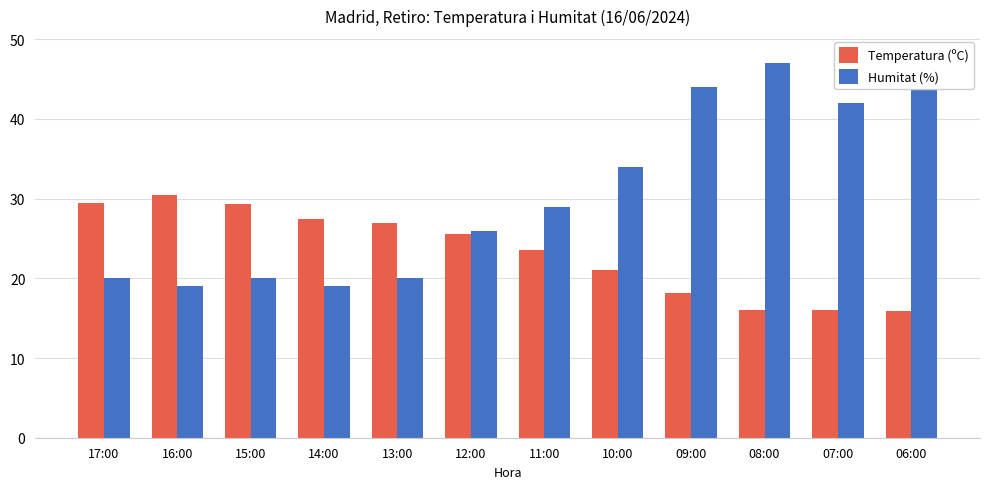

What is the label of the 12th bar from the left?

06:00